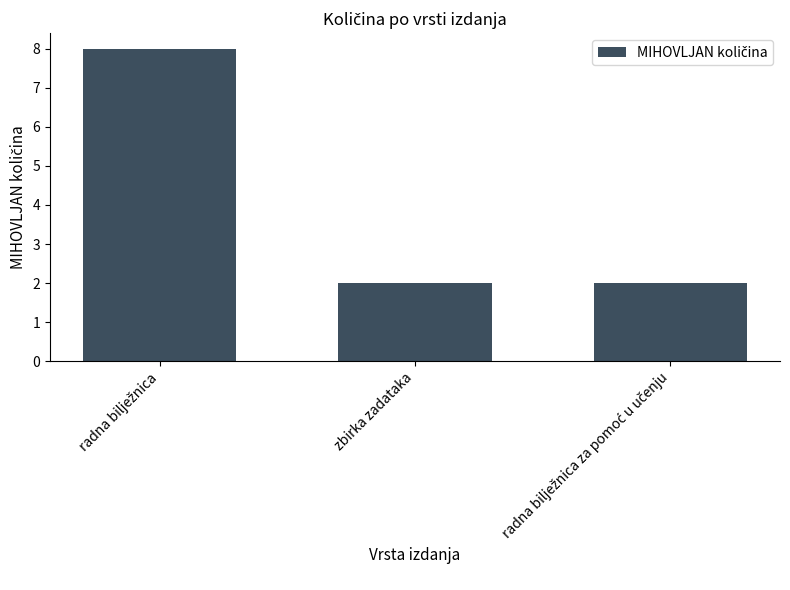

True or false: the data shows 1 at zbirka zadataka.

False